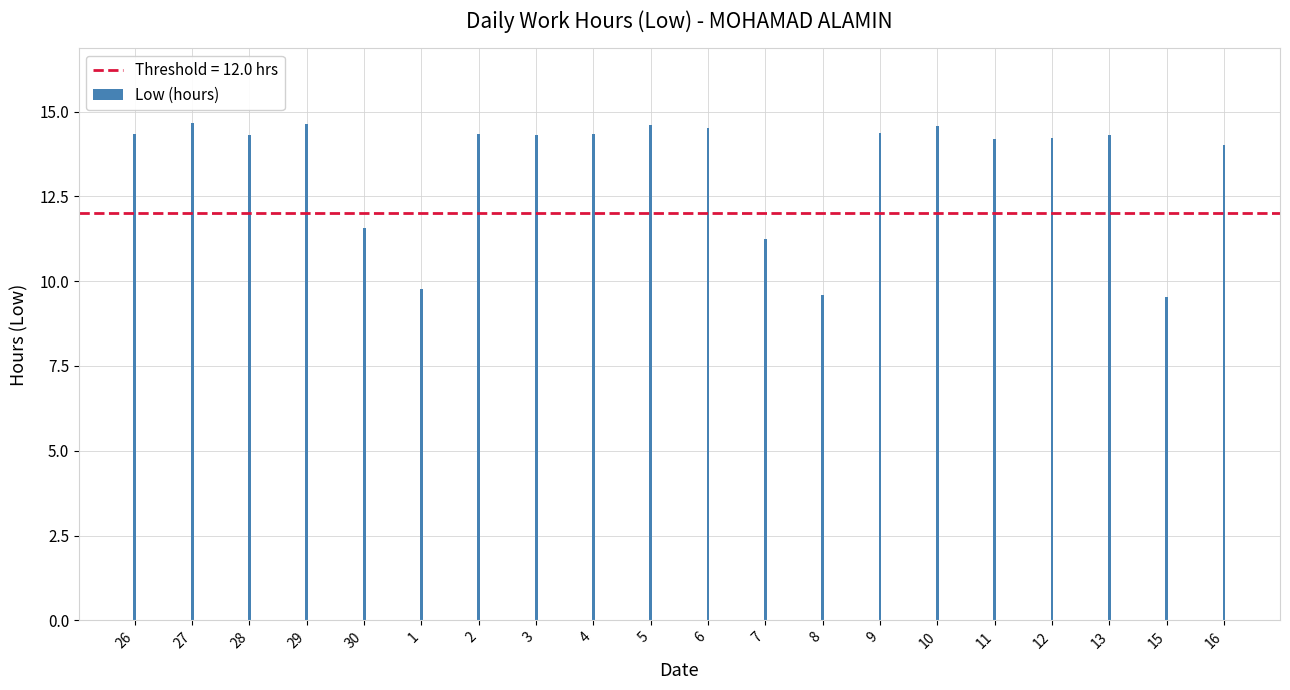

Is it true that the value at 11 is 14.2?

True